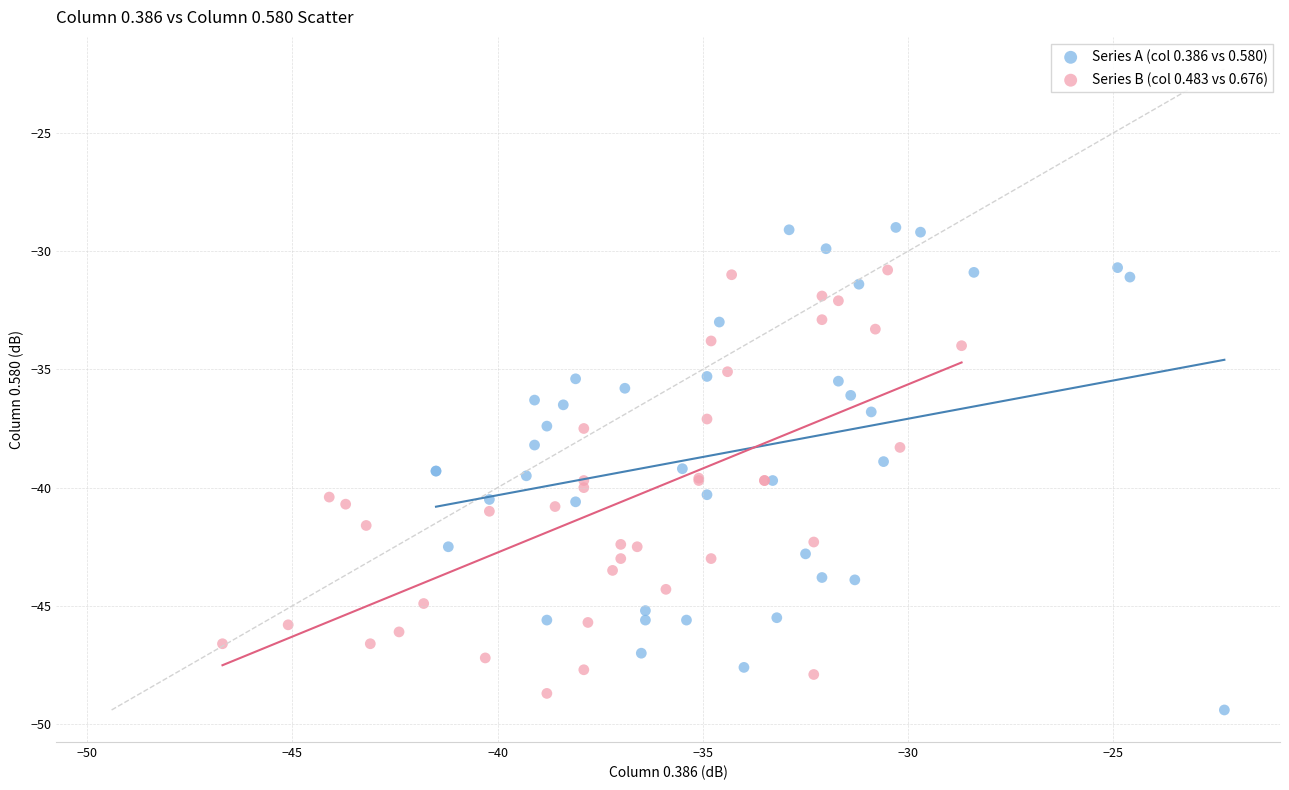

What are all the series names shown in the legend?

Series A (col 0.386 vs 0.580), Series B (col 0.483 vs 0.676)